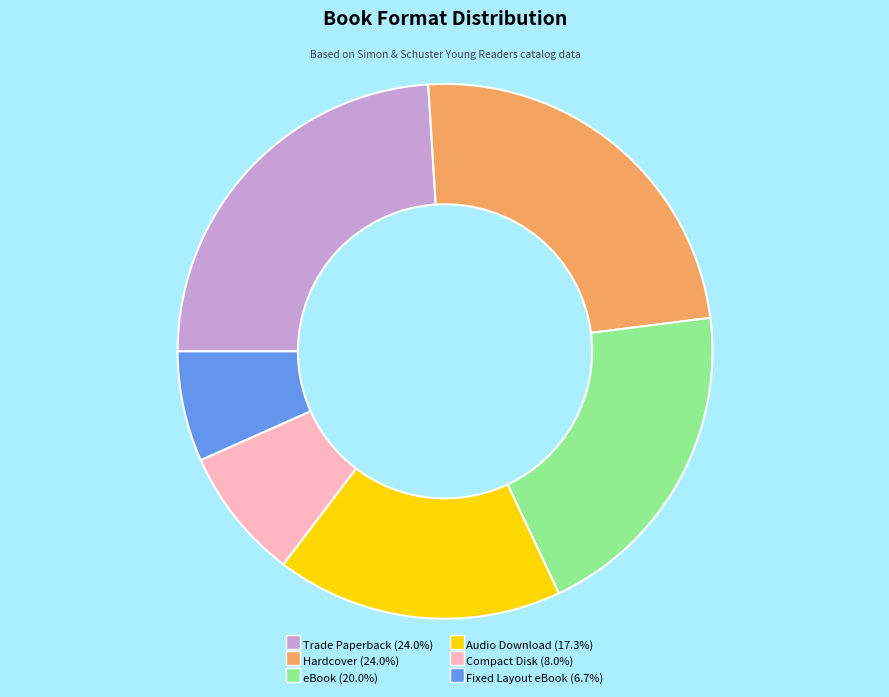

Which slice is the smallest?

Fixed Layout eBook